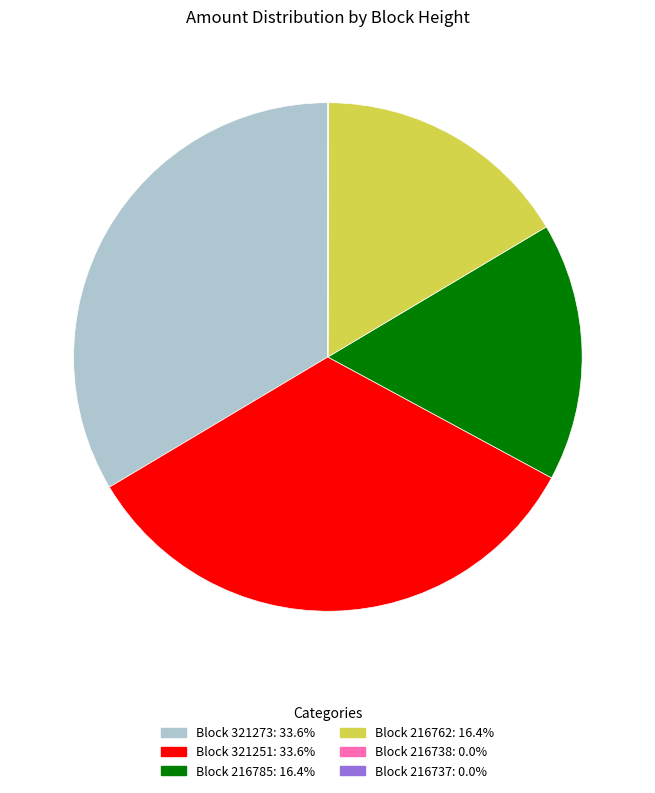

Is there any slice that represents more than half of the pie?

No